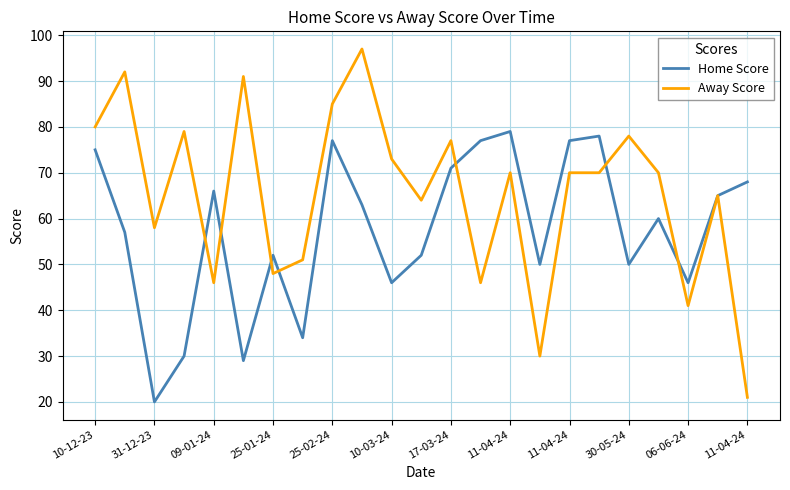

What is the lowest value of the Home Score series?

20